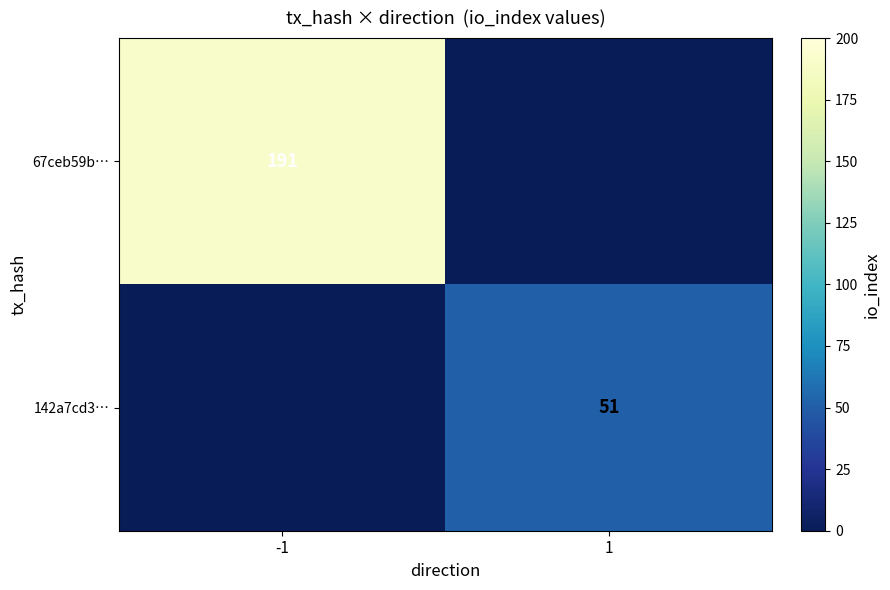

Is the value of 67ceb59b… at -1 greater than the value of 142a7cd3… at 1?

Yes